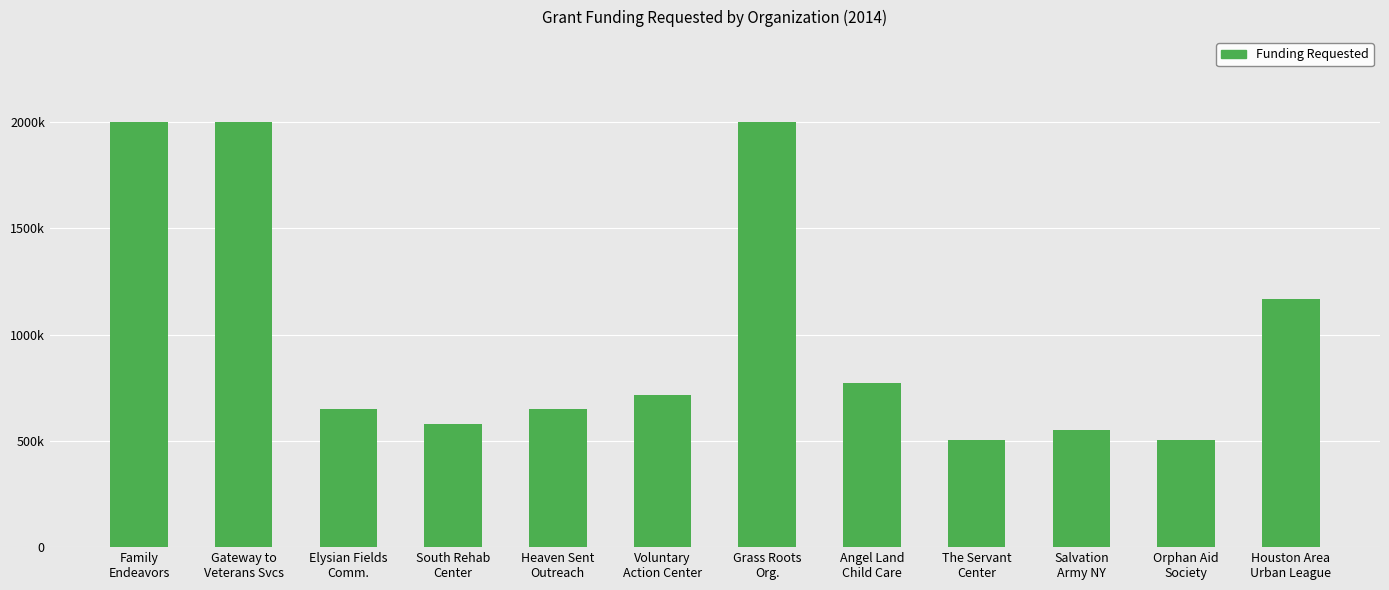

What is the value of the 2nd bar from the left?

2000000